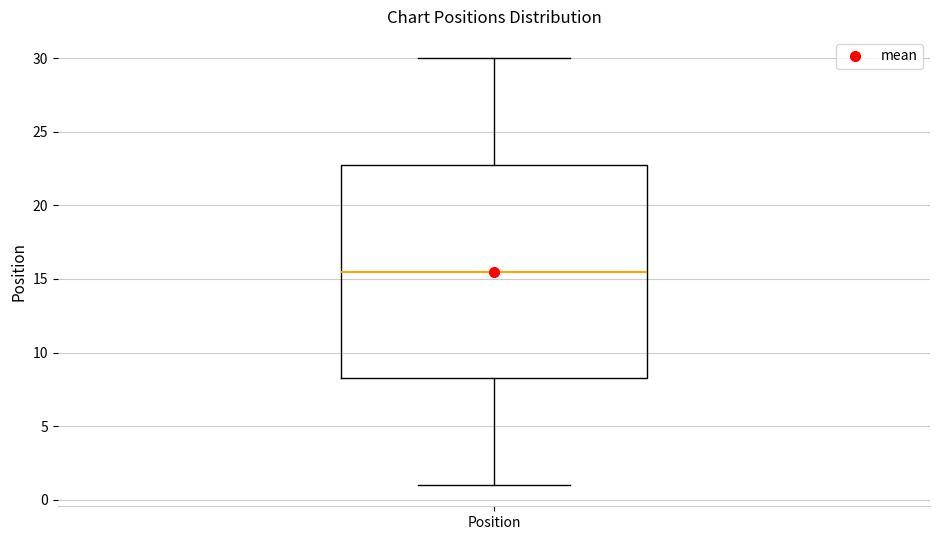

Where does the lower whisker of the box for Position end on the y-axis? The values are not printed on the chart, so give them approximately, as read against the axis.

1.0